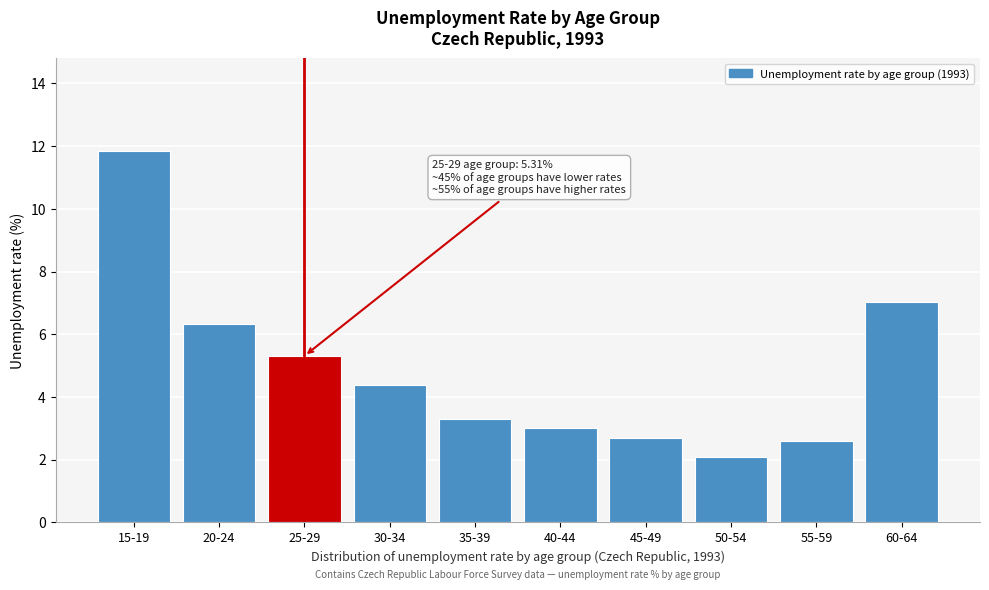

Reading right to left, list all the values displayed in this chart.

7.0	2.6	2.1	2.7	3.0	3.3	4.4	5.3	6.3	11.8